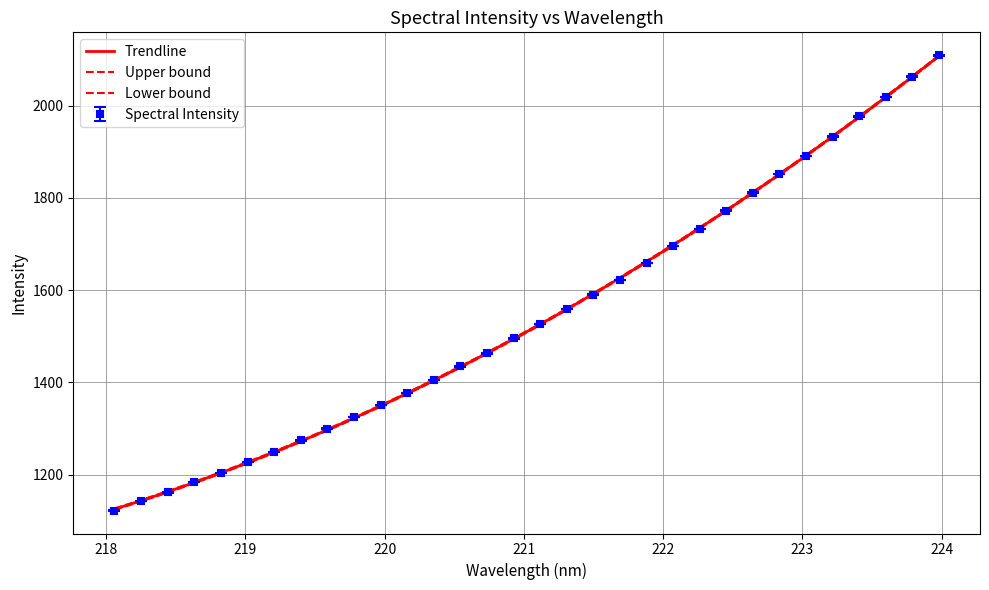

What is the highest value of the Spectral Intensity series?

2109.0